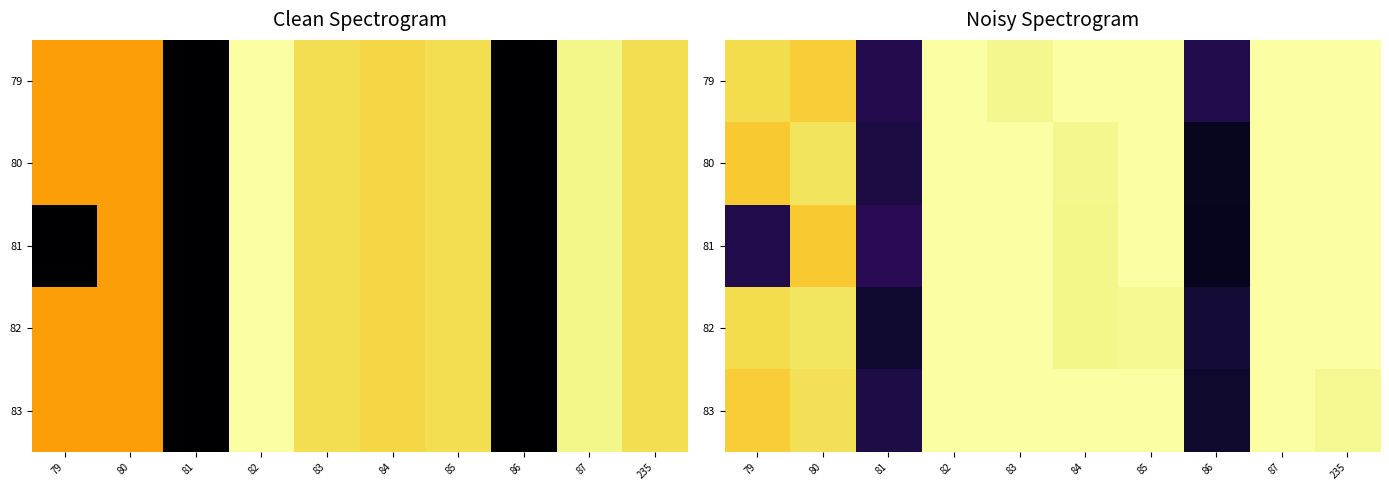

Is it true that 82 equals 1.4 at 84?

False